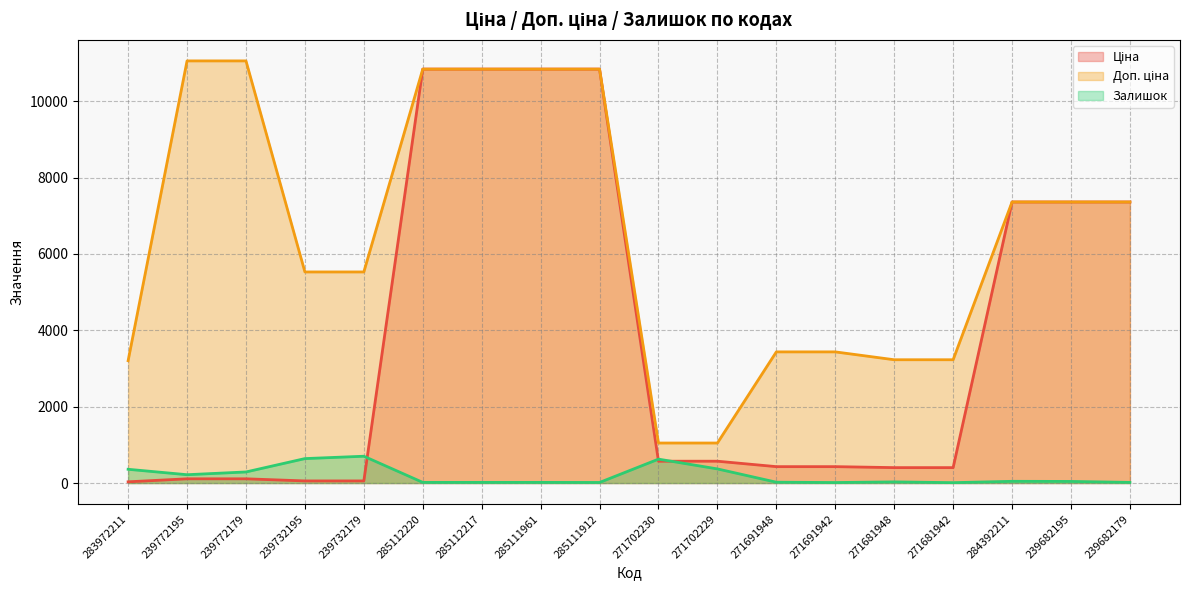

The value of Залишок at 285112220 is 22.7. True or false?

False